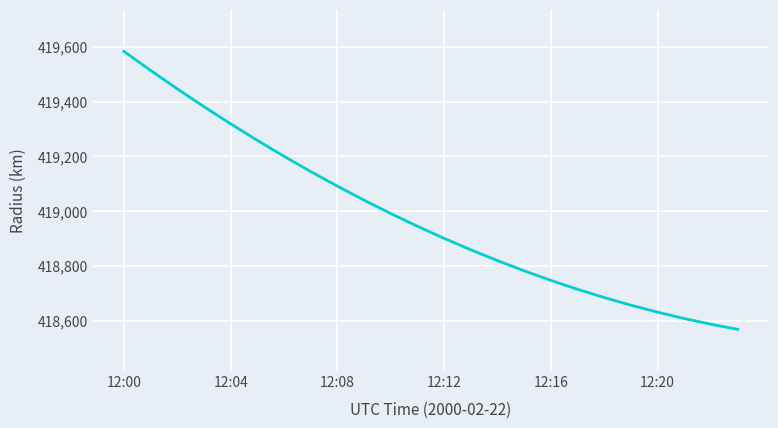

What is the difference between the maximum and minimum values?

1015.0